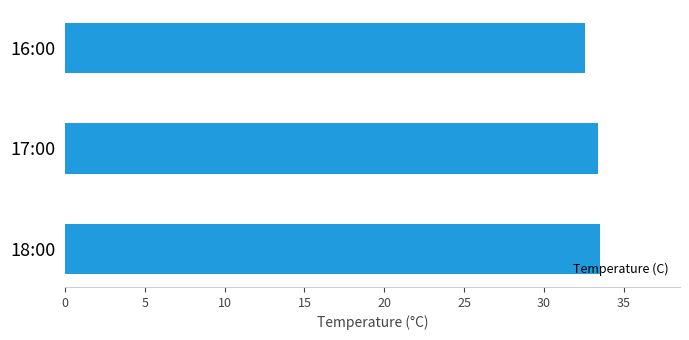

True or false: the data shows 57.7 at 16:00.

False